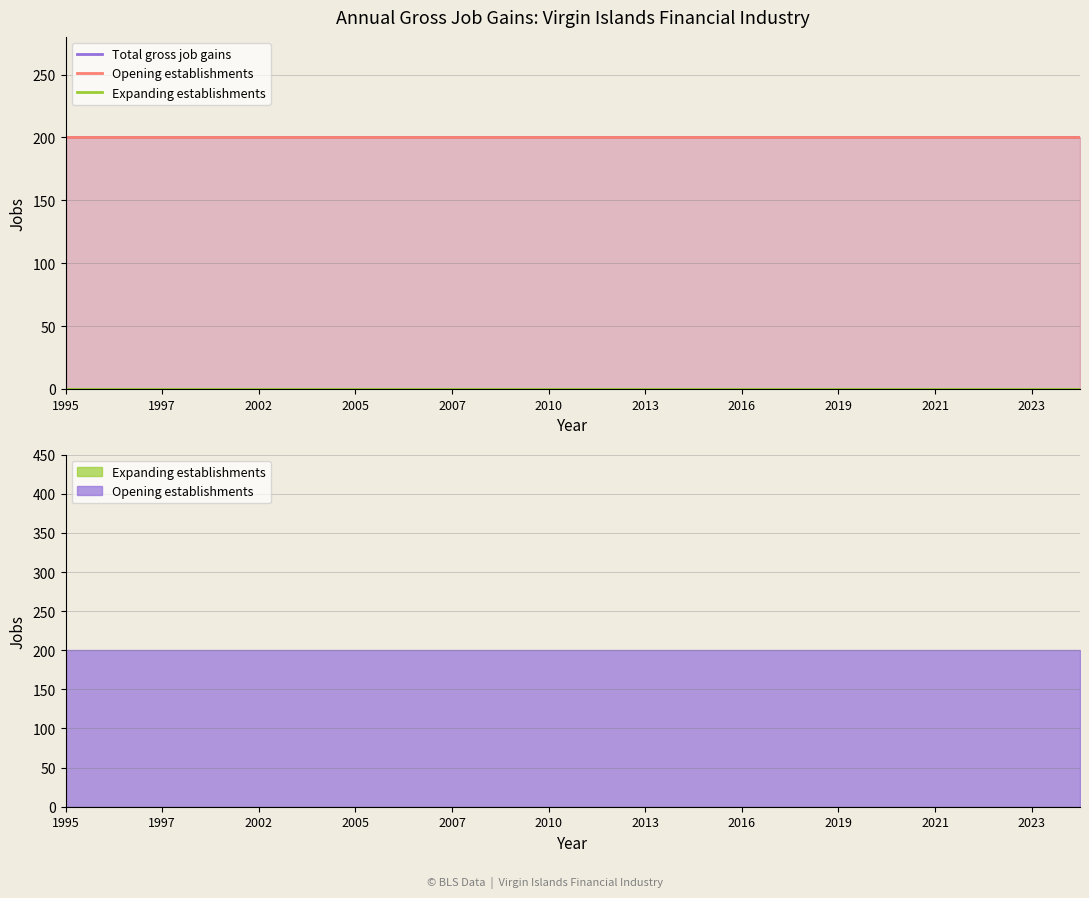

What is the spread (max minus min) of values at 2010?

200